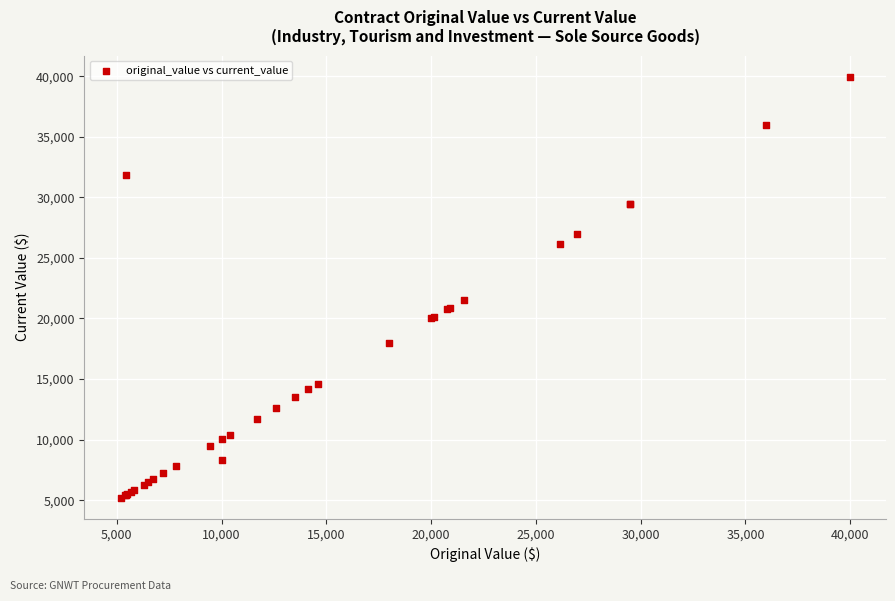

What Y value in the scatter plot is closest to 22581?

21563.0